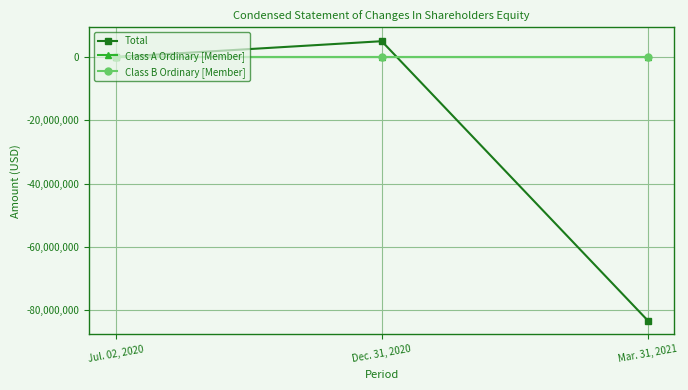

How many values in the Class B Ordinary [Member] series are below 1725?

1